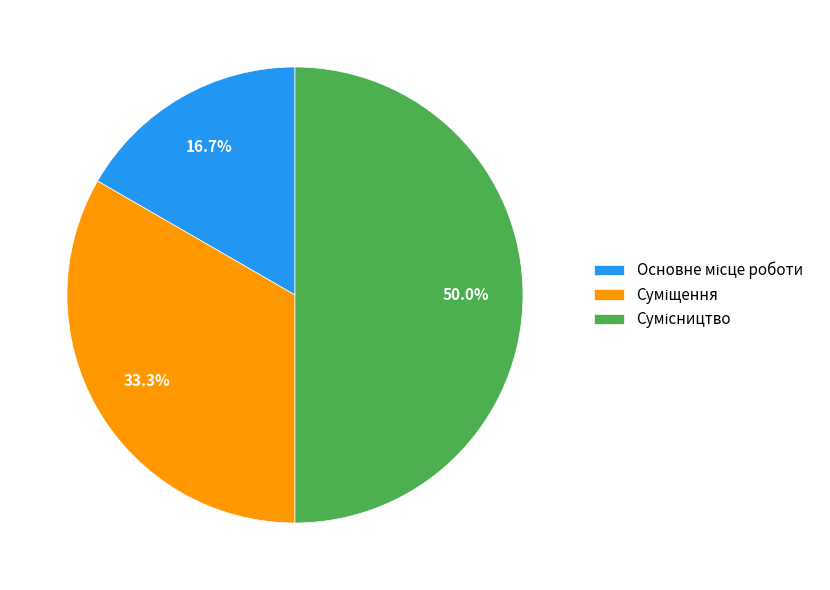

Count the number of slices in the pie.

3